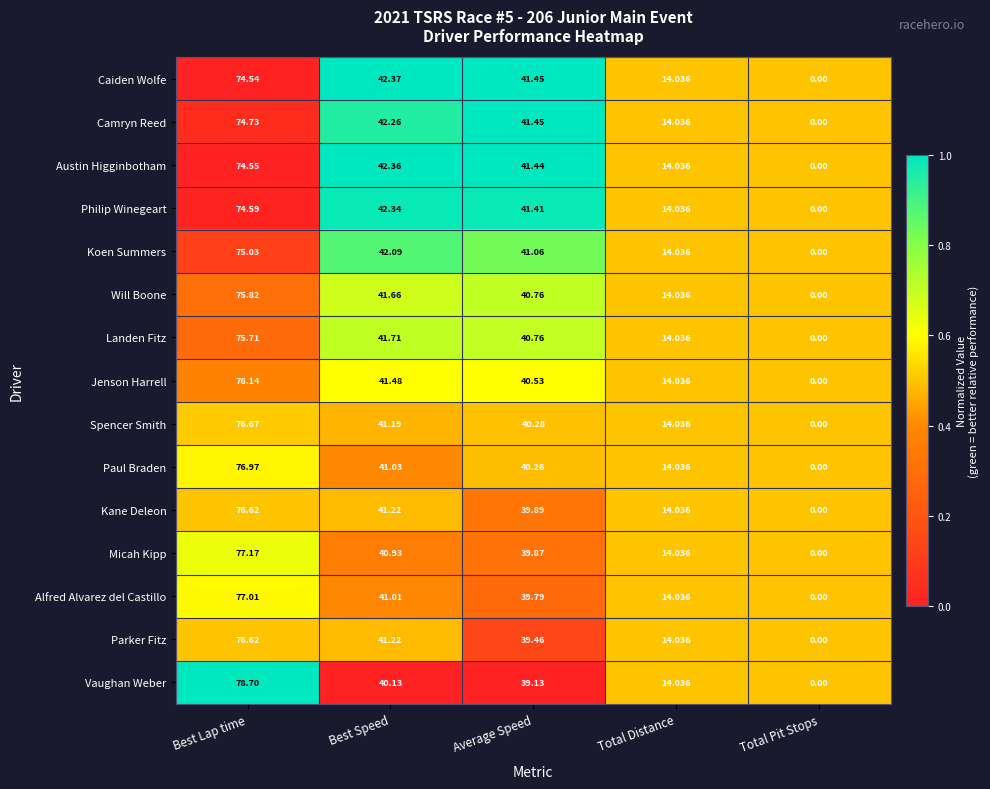

List the labels in order of Jenson Harrell value, smallest first.

Total Pit Stops, Total Distance, Average Speed, Best Speed, Best Lap time